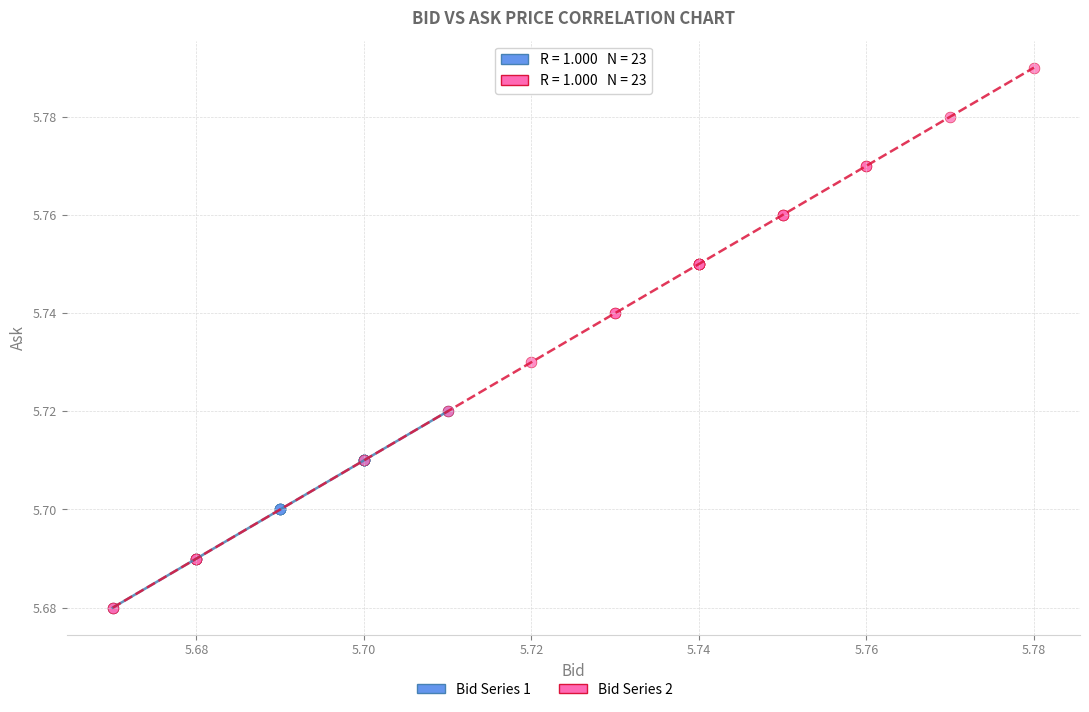

Which series reaches the maximum Y coordinate?

Bid Series 2